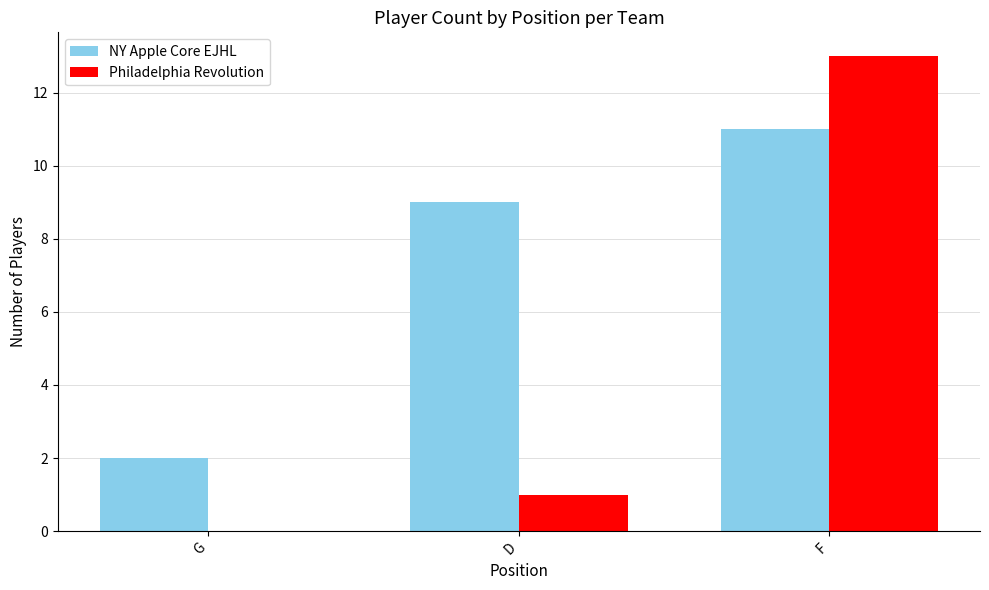

Is the value of NY Apple Core EJHL at F greater than the value of Philadelphia Revolution at G?

Yes